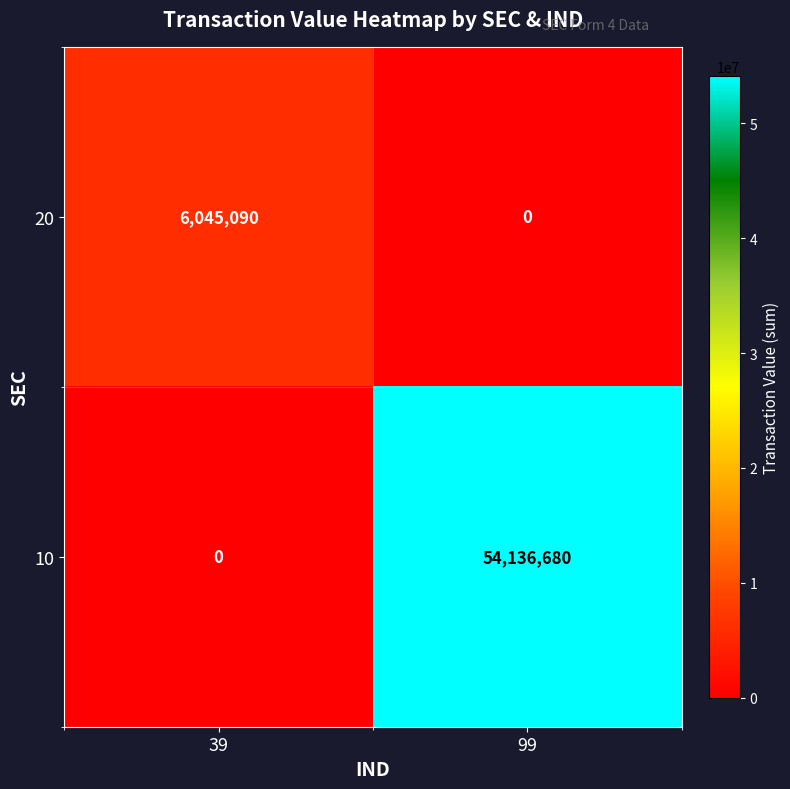

How many data points in 20 are less than 6045090?

1